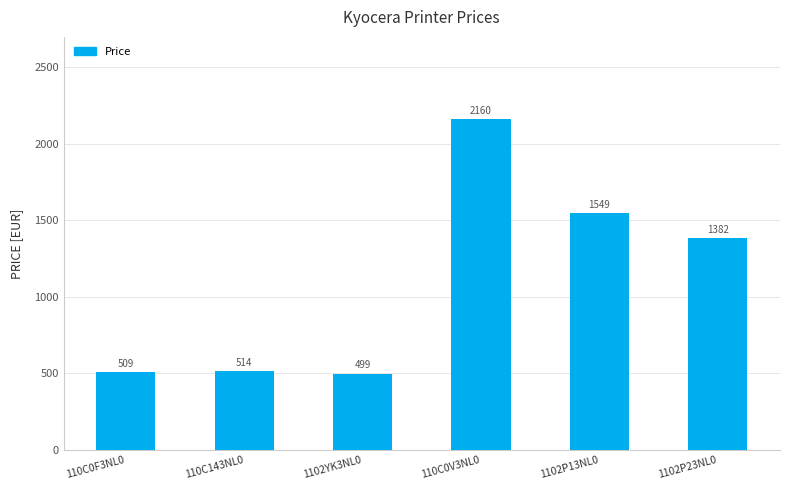

The value at 1102P23NL0 is 1382.5. True or false?

True